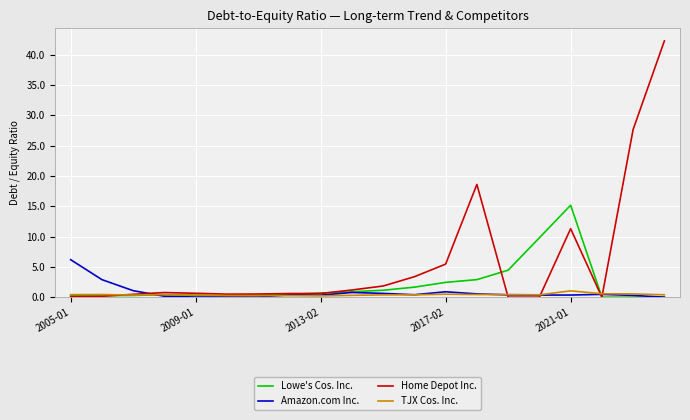

Which series has the largest range (max minus min)?

Home Depot Inc.